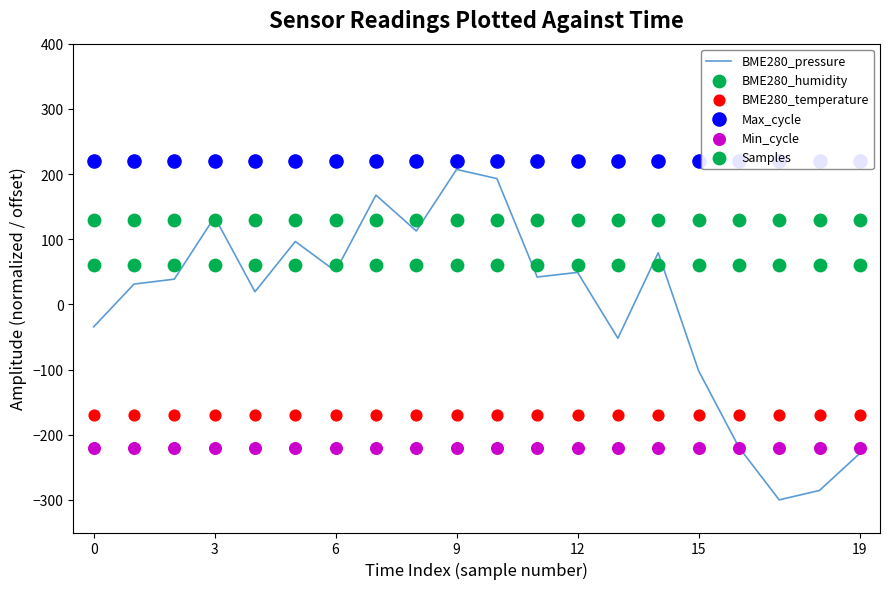

Which series reaches the minimum Y coordinate?

BME280_pressure